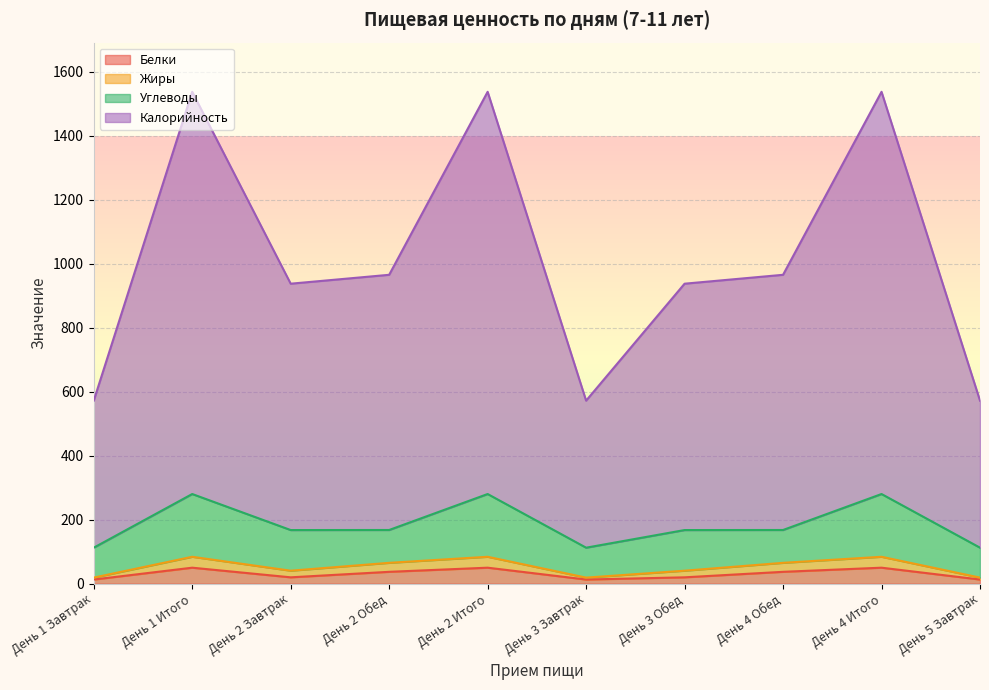

How many lines are shown in the chart?

4